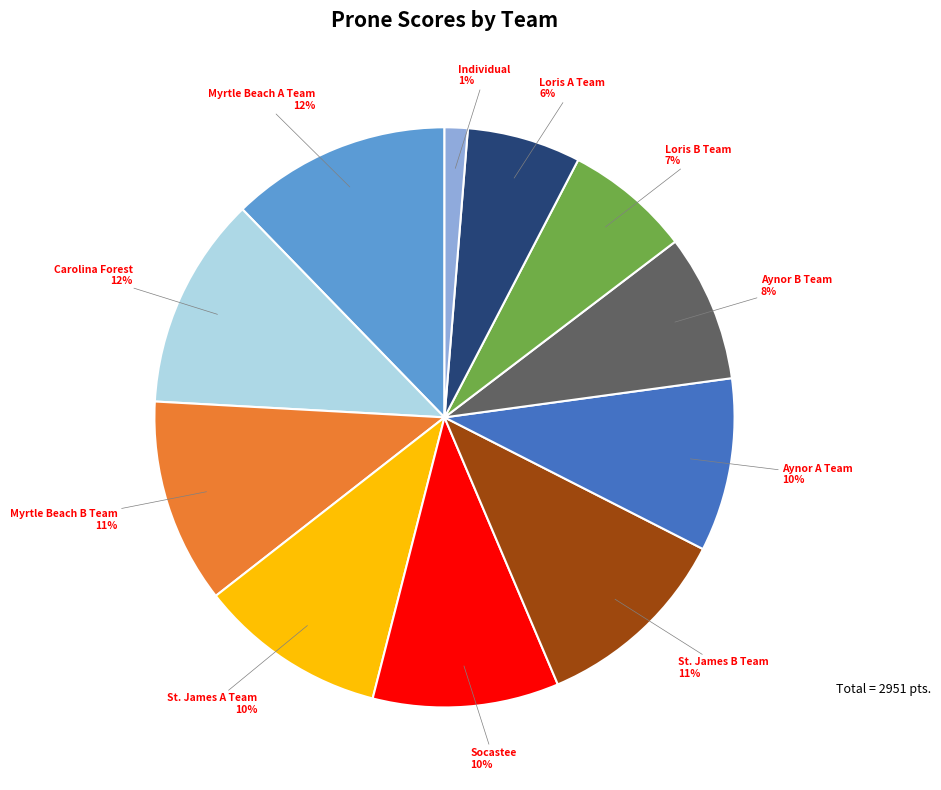

Is there any slice that represents more than half of the pie?

No